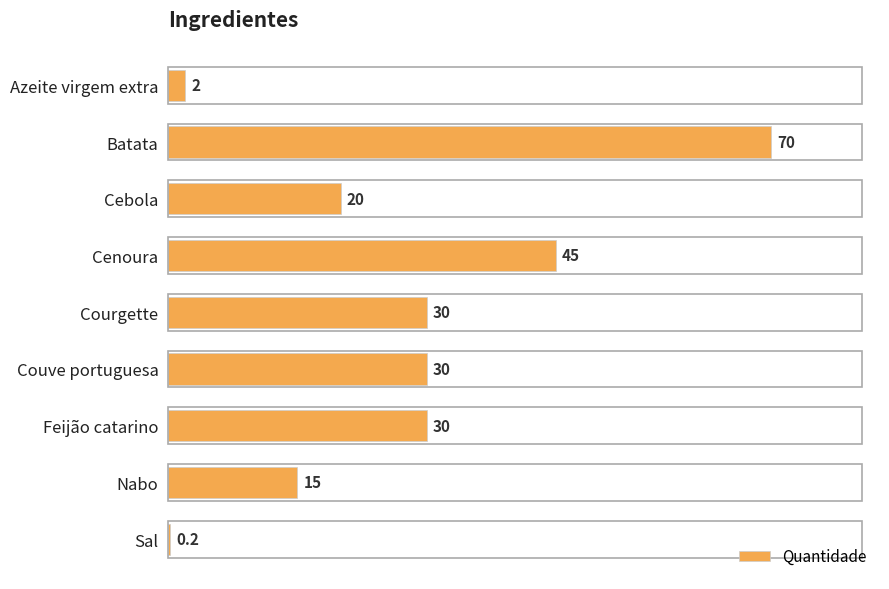

Is it true that the value at Courgette is 48.9?

False